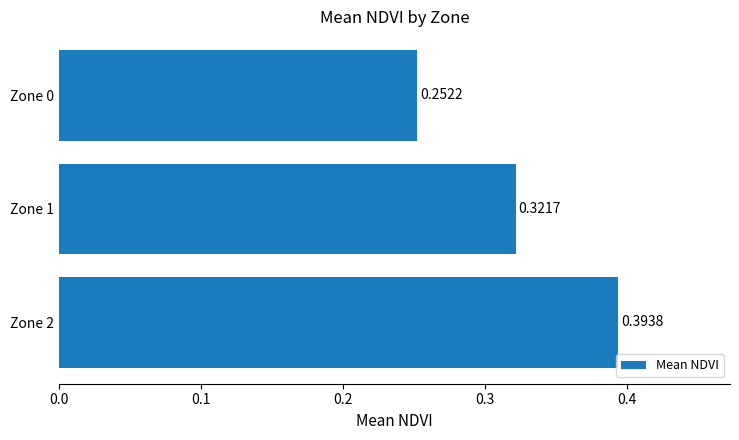

List the labels in order of value, smallest first.

Zone 0, Zone 1, Zone 2